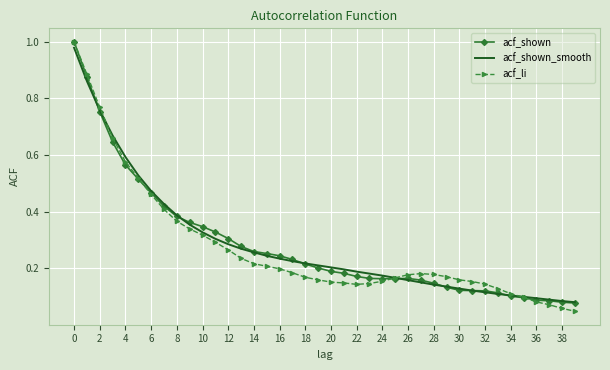

True or false: acf_shown has more than 0 interior local peaks.

True